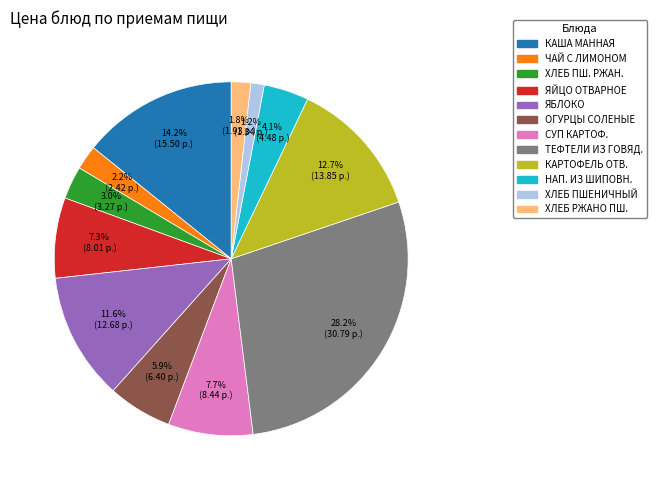

Is there any slice that represents more than half of the pie?

No